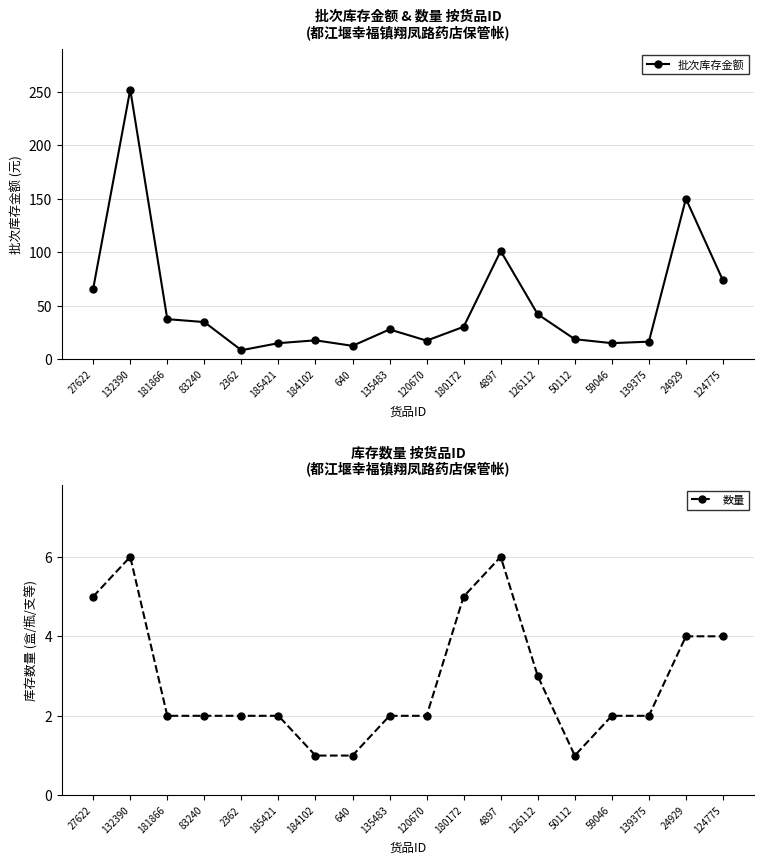

Reading left to right, transcribe all the data shown in this chart.

批次库存金额: 27622=66.0	132390=252.0	181866=37.4	83240=34.7	2362=8.4	185421=15.0	184102=17.6	640=12.5	135483=27.8	120670=17.4	180172=30.3	4897=101.1	126112=42.0	50112=18.7	59046=15.0	139375=16.4	24929=150.0	124775=73.6
数量: 27622=5.0	132390=6.0	181866=2.0	83240=2.0	2362=2.0	185421=2.0	184102=1.0	640=1.0	135483=2.0	120670=2.0	180172=5.0	4897=6.0	126112=3.0	50112=1.0	59046=2.0	139375=2.0	24929=4.0	124775=4.0